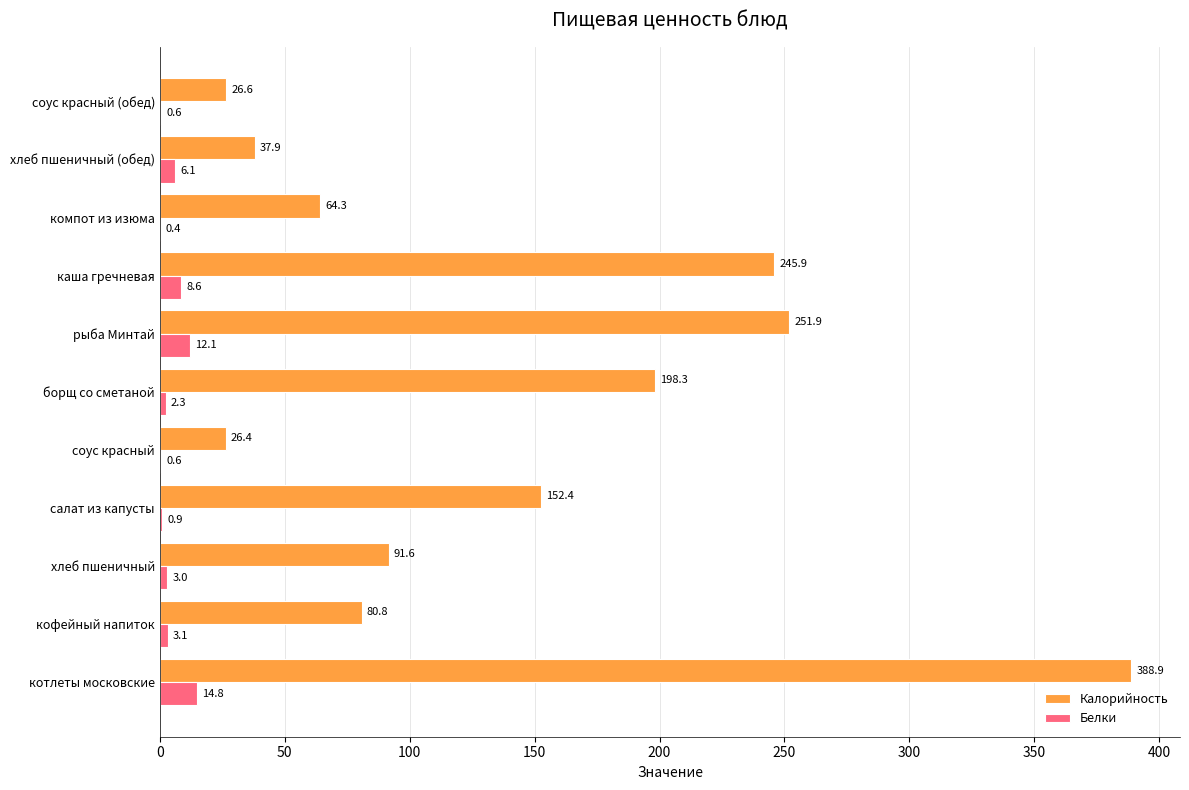

Where is Калорийность nearest to the value 207?

борщ со сметаной